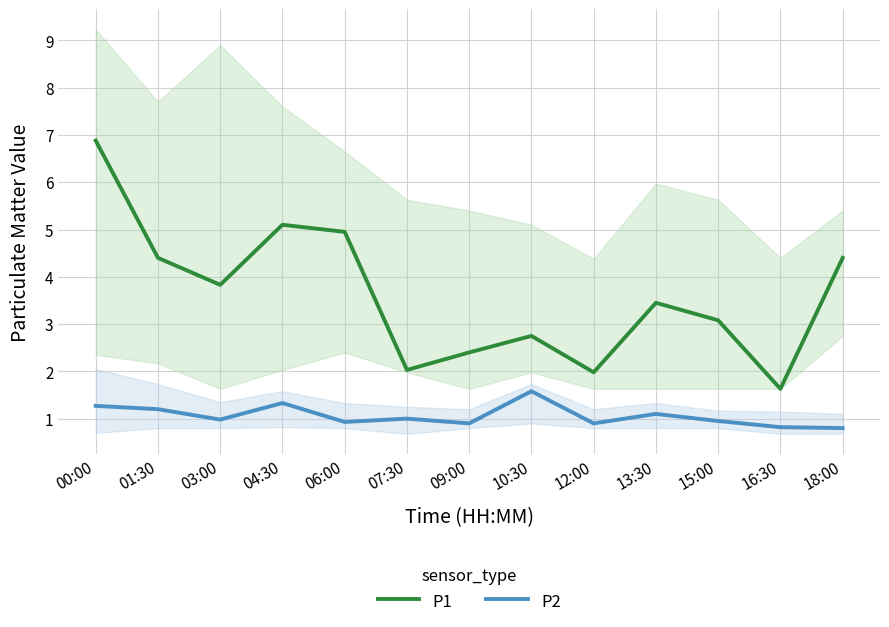

True or false: P2 and P1 intersect in this chart.

False